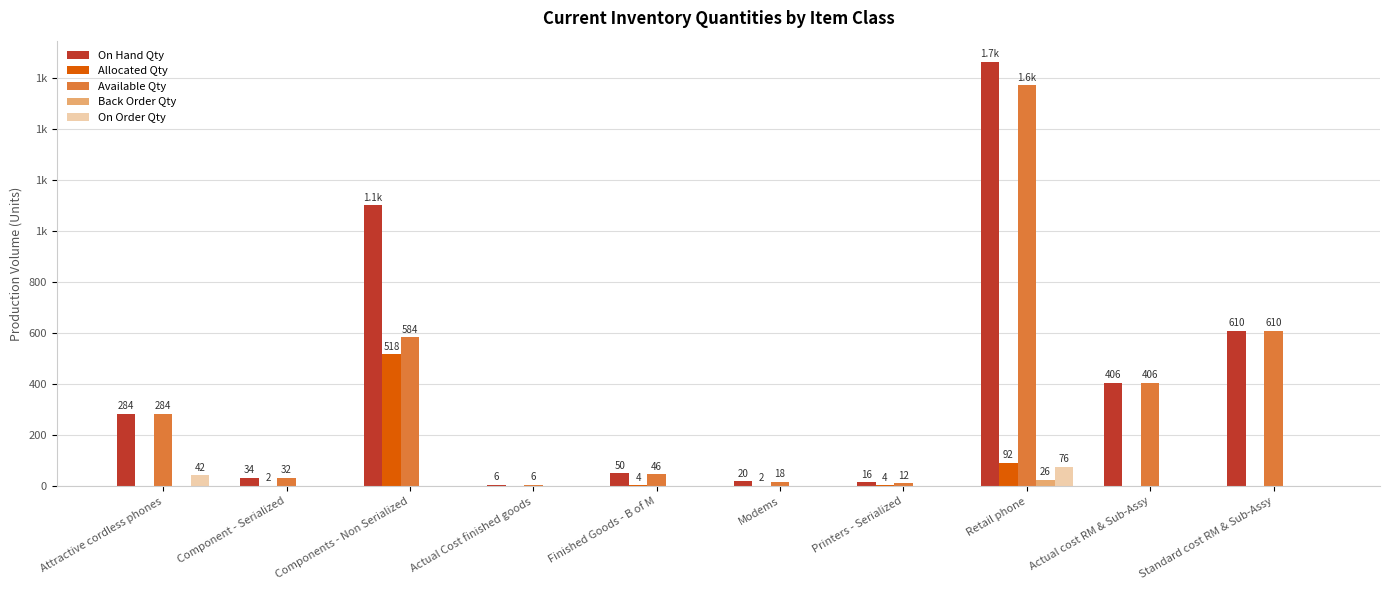

What are all the series names shown in the legend?

On Hand Qty, Allocated Qty, Available Qty, Back Order Qty, On Order Qty